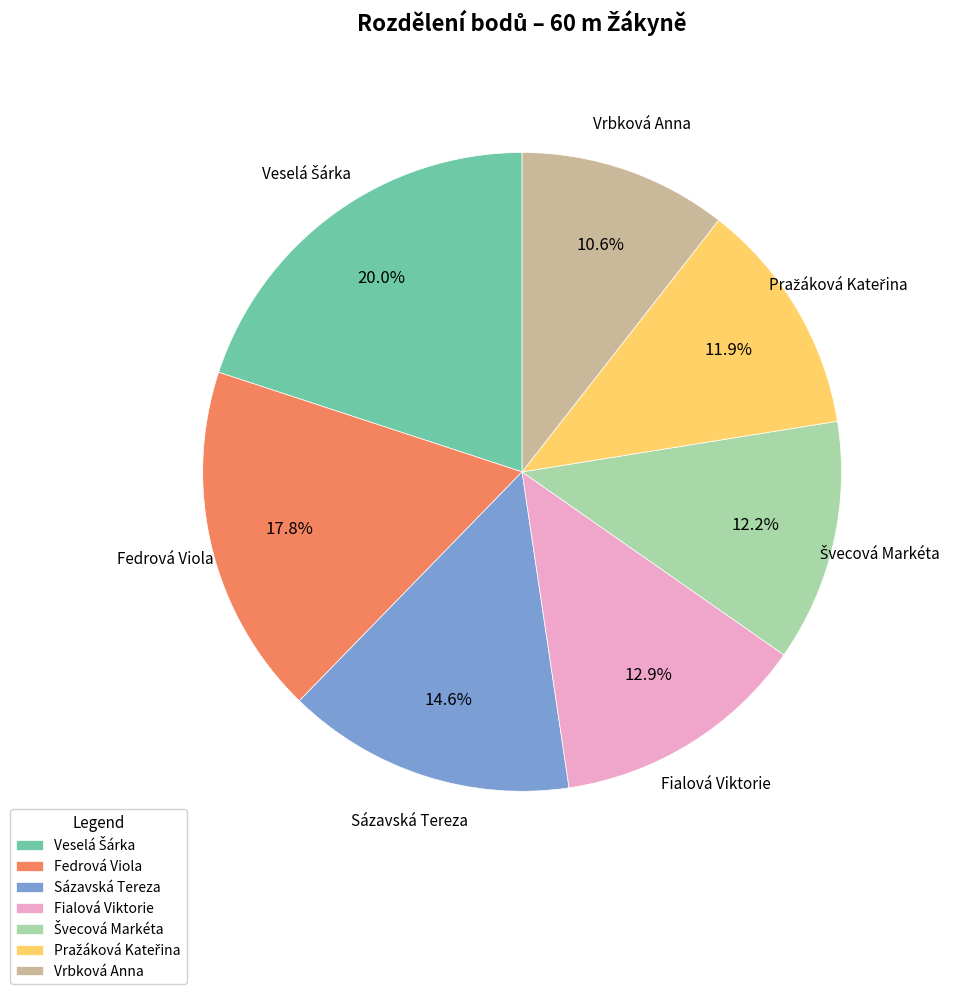

What is the smallest slice in the pie chart?

Vrbková Anna